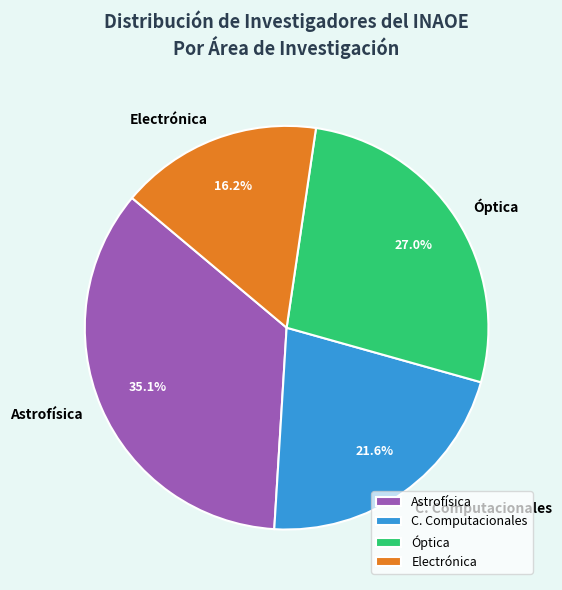

What portion of the pie excludes C. Computacionales?

78.4%